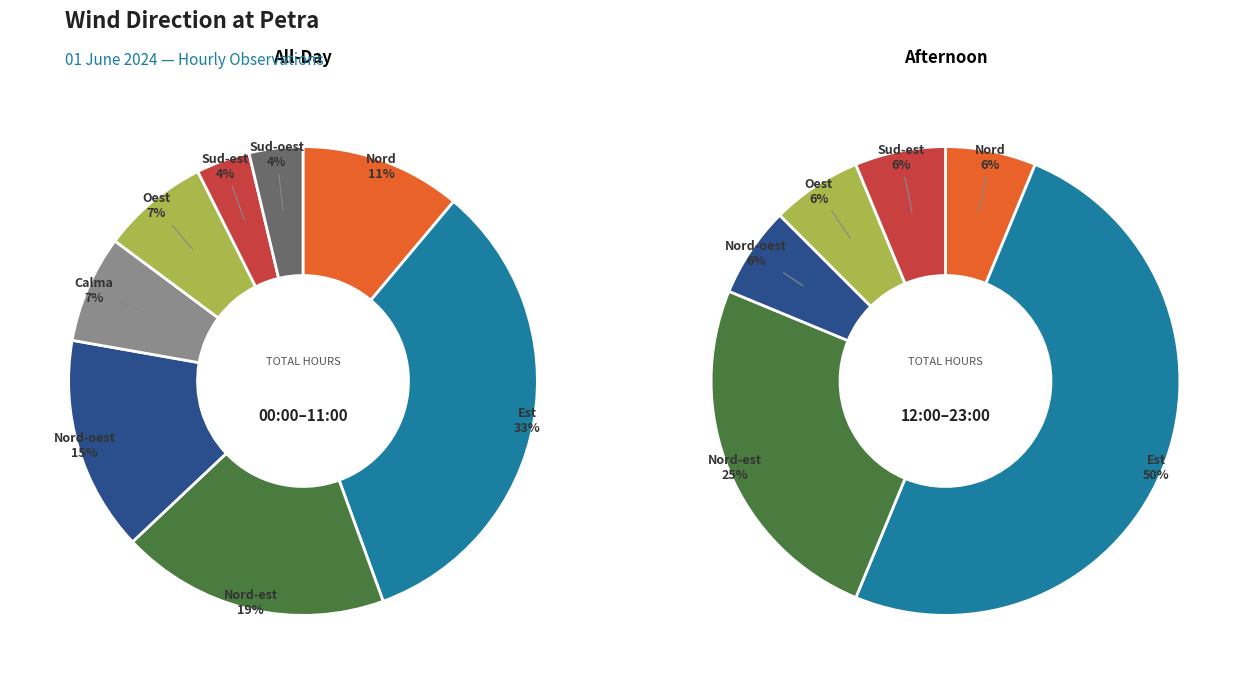

To the nearest percent, what is the combined percentage of Sud-oest and Oest?

11%